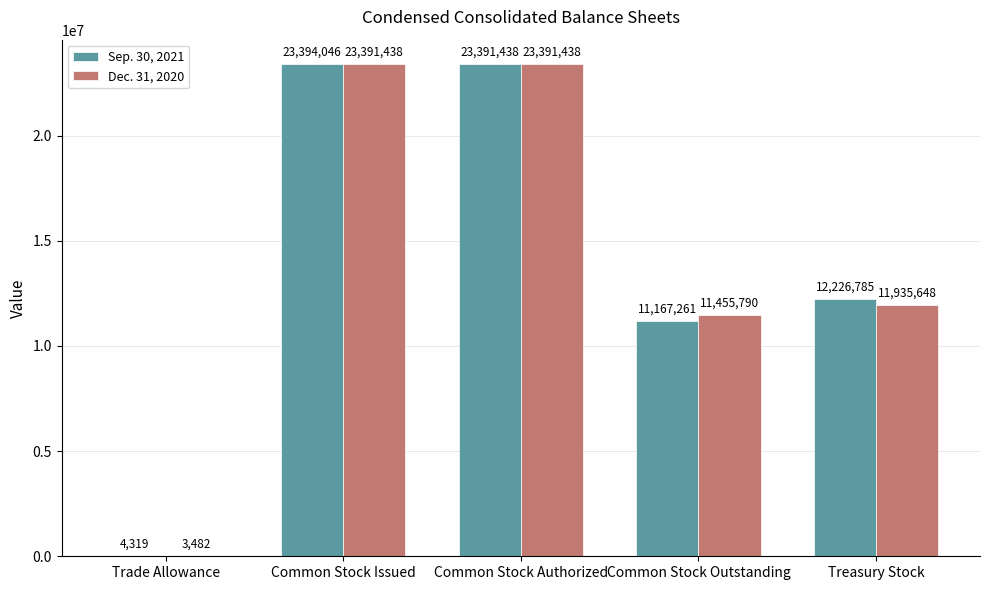

Reading left to right, extract all data points from this chart.

Sep. 30, 2021: 4319	23394046	23391438	11167261	12226785
Dec. 31, 2020: 3482	23391438	23391438	11455790	11935648